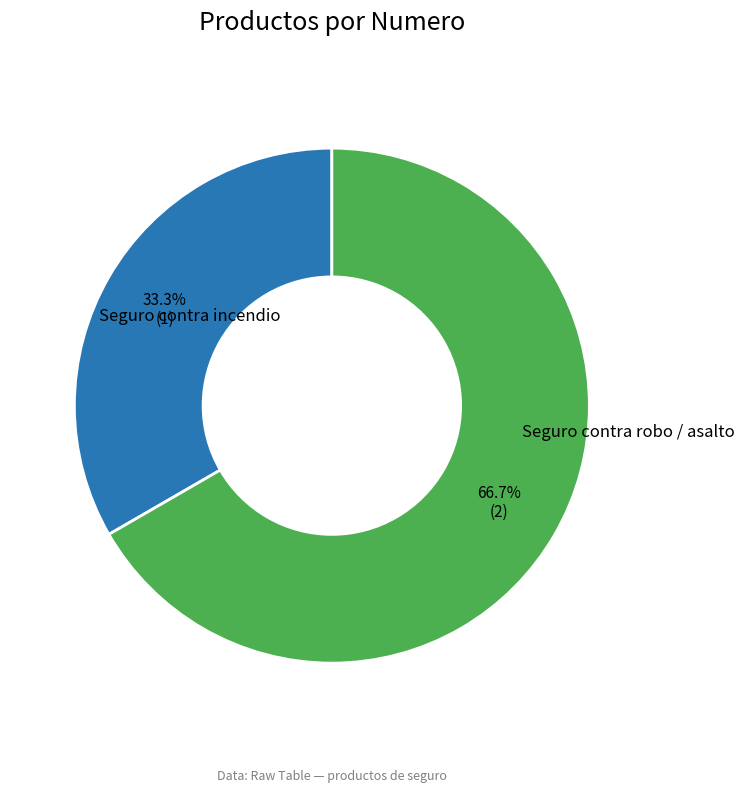

What percentage is the Seguro contra robo / asalto slice, to the nearest percent?

67%